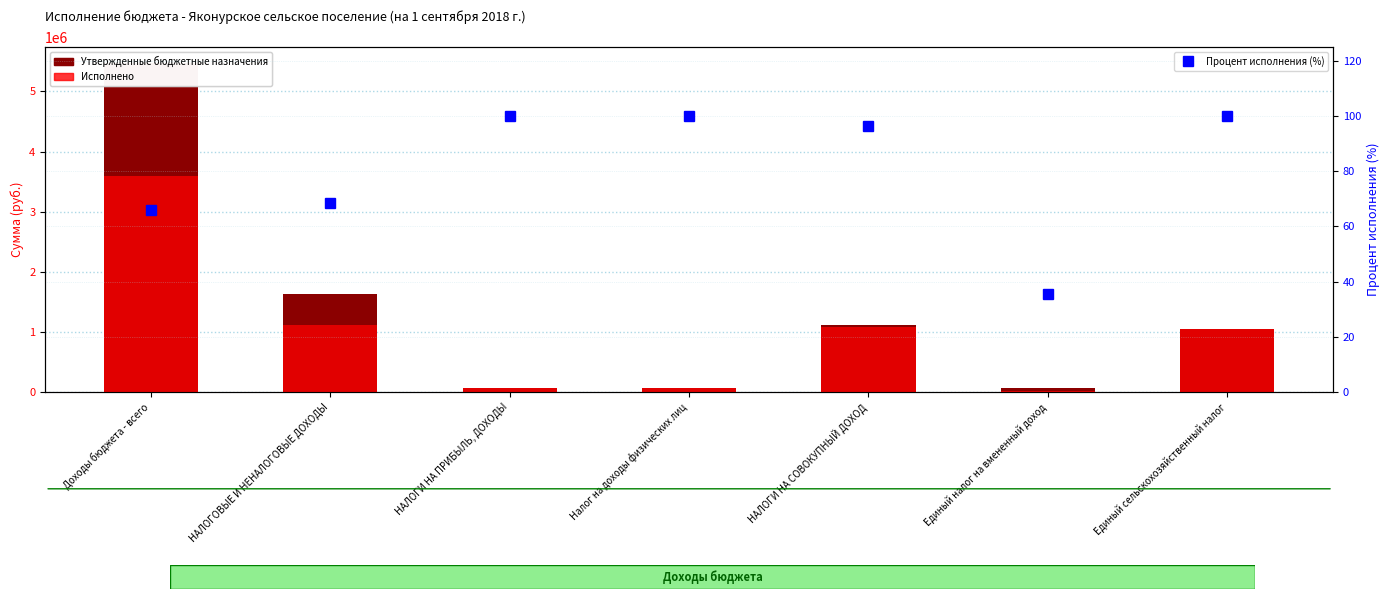

What is the difference between the Утвержденные бюджетные назначения values at Налог на доходы физических лиц and НАЛОГИ НА СОВОКУПНЫЙ ДОХОД?

1057931.4